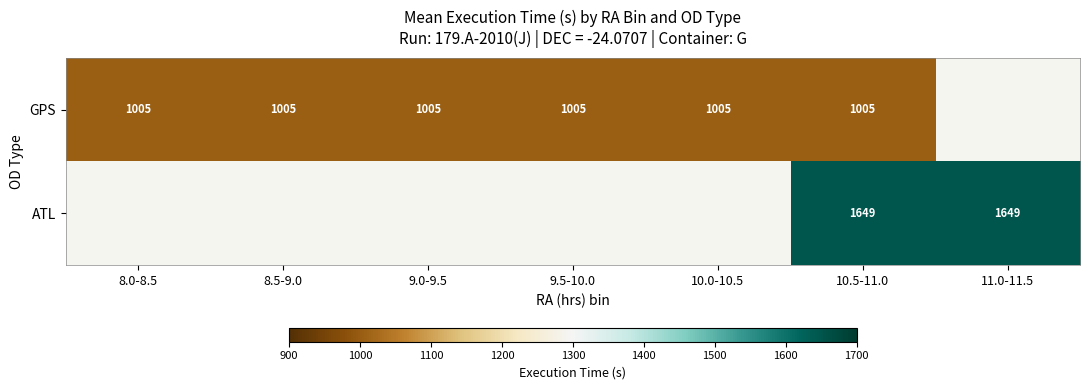

The value of GPS at 10.5-11.0 is 1503. True or false?

False